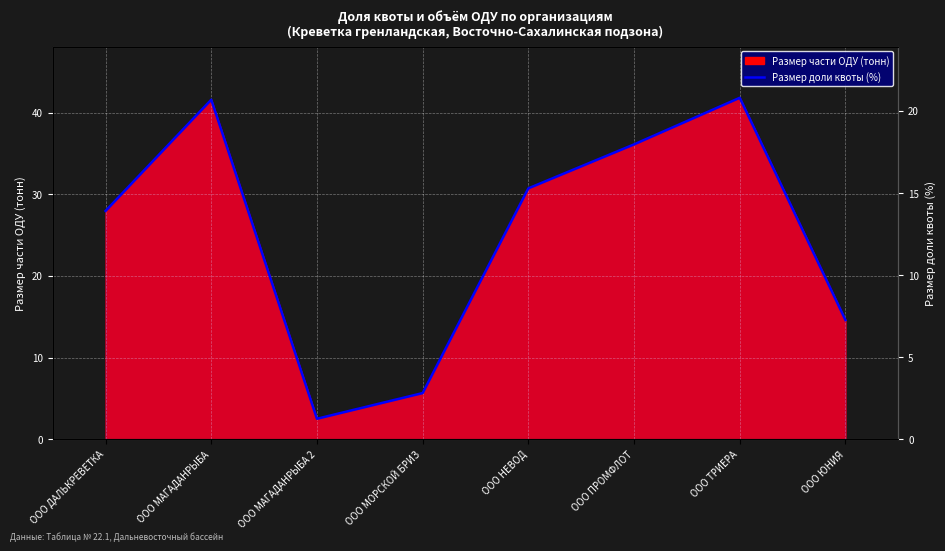

What is the difference between the values at ООО НЕВОД and ООО ТРИЕРА?

5.5